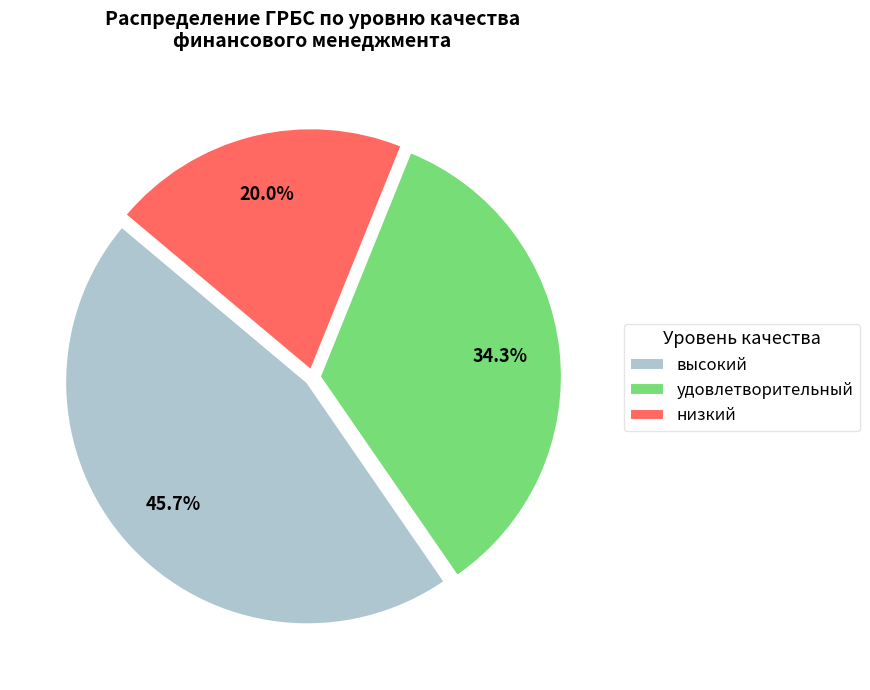

Between удовлетворительный and высокий, which is larger?

высокий